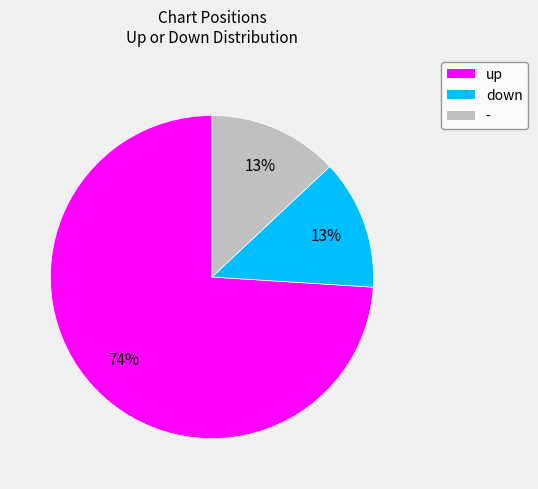

To the nearest percent, what is the average slice percentage?

33%